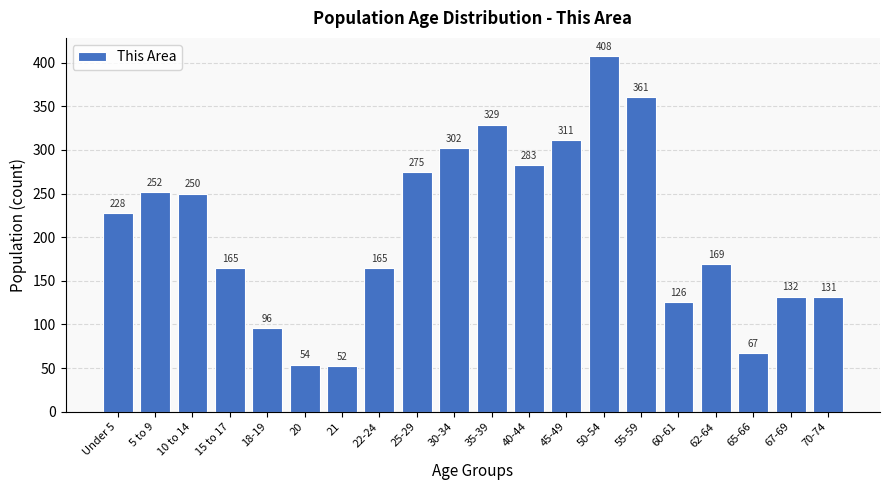

Reading right to left, list all the values displayed in this chart.

131	132	67	169	126	361	408	311	283	329	302	275	165	52	54	96	165	250	252	228